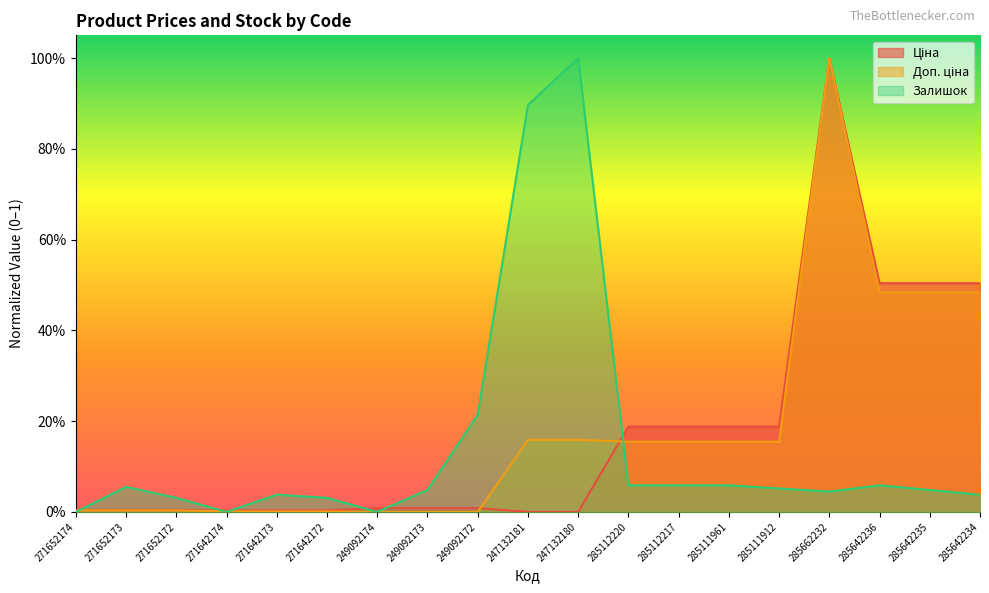

Reading left to right, extract all data points from this chart.

Ціна: 0.0	0.0	0.0	0.0	0.0	0.0	0.0	0.0	0.0	0.0	0.0	0.2	0.2	0.2	0.2	1.0	0.5	0.5	0.5
Доп. ціна: 0.0	0.0	0.0	0.0	0.0	0.0	0.0	0.0	0.0	0.2	0.2	0.2	0.2	0.2	0.2	1.0	0.5	0.5	0.5
Залишок: 0.0	0.1	0.0	0.0	0.0	0.0	0.0	0.0	0.2	0.9	1.0	0.1	0.1	0.1	0.1	0.0	0.1	0.0	0.0